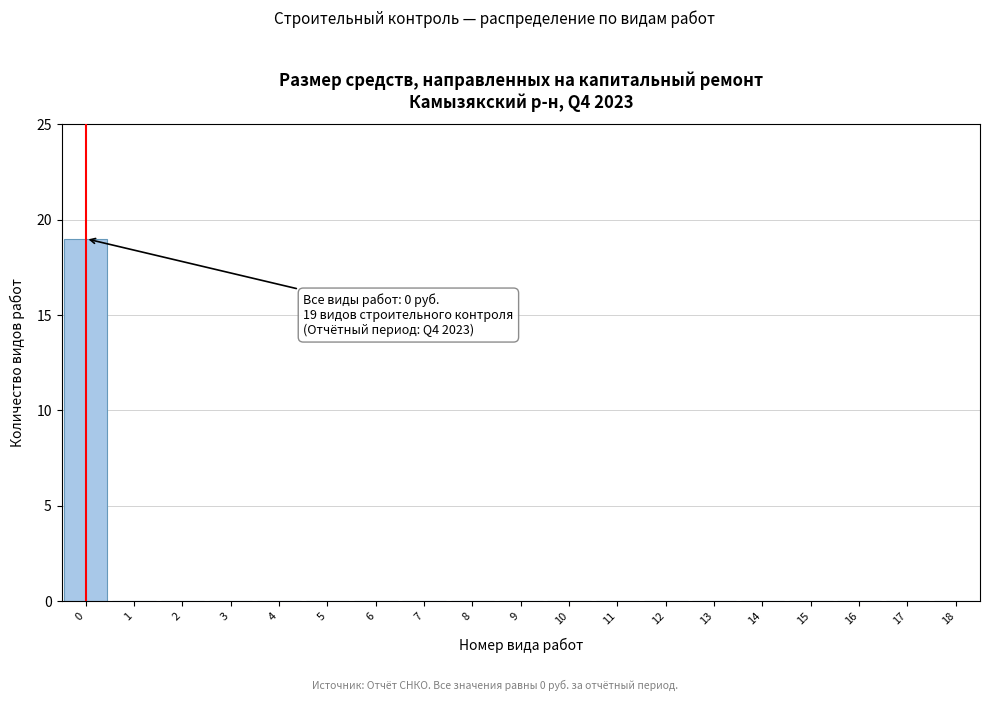

Reading right to left, list all the values displayed in this chart.

18=0	17=0	16=0	15=0	14=0	13=0	12=0	11=0	10=0	9=0	8=0	7=0	6=0	5=0	4=0	3=0	2=0	1=0	0=19